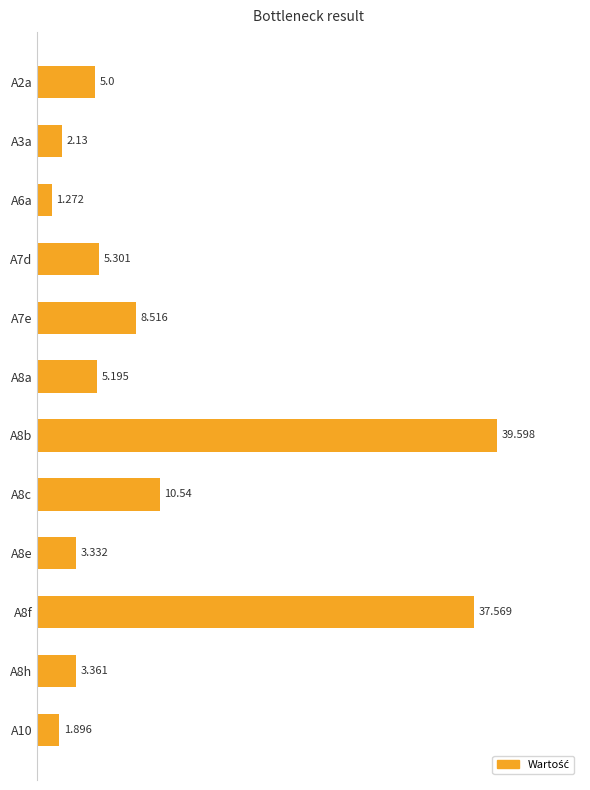

What is the maximum value shown in the chart?

39.6